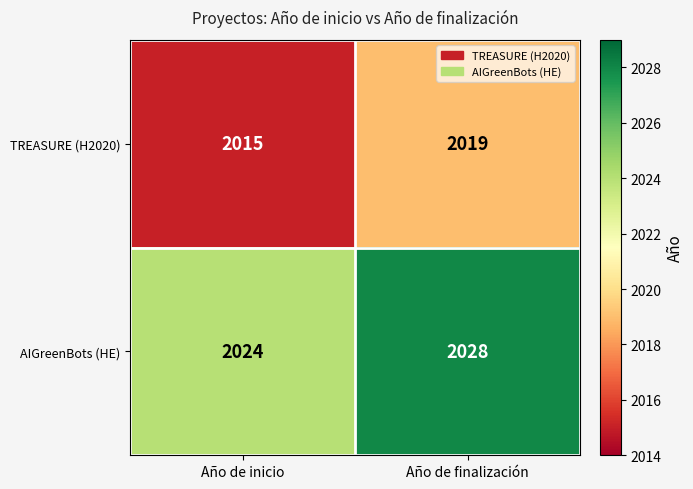

Rank the series by their maximum value, from lowest to highest.

TREASURE (H2020), AIGreenBots (HE)